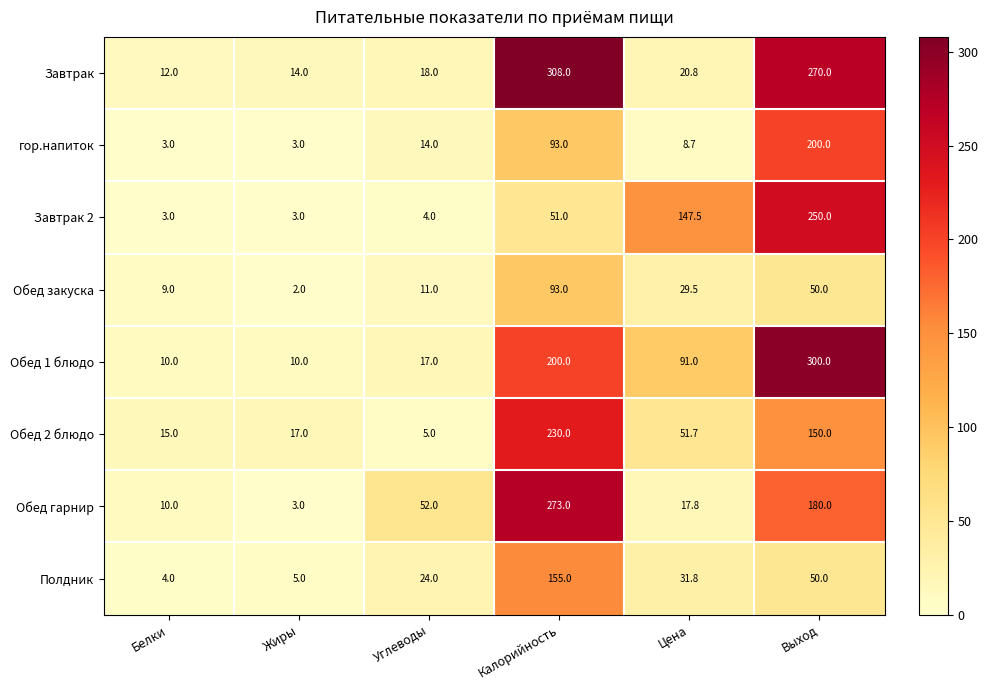

What is the difference between the Обед 1 блюдо values at Углеводы and Выход?

283.0